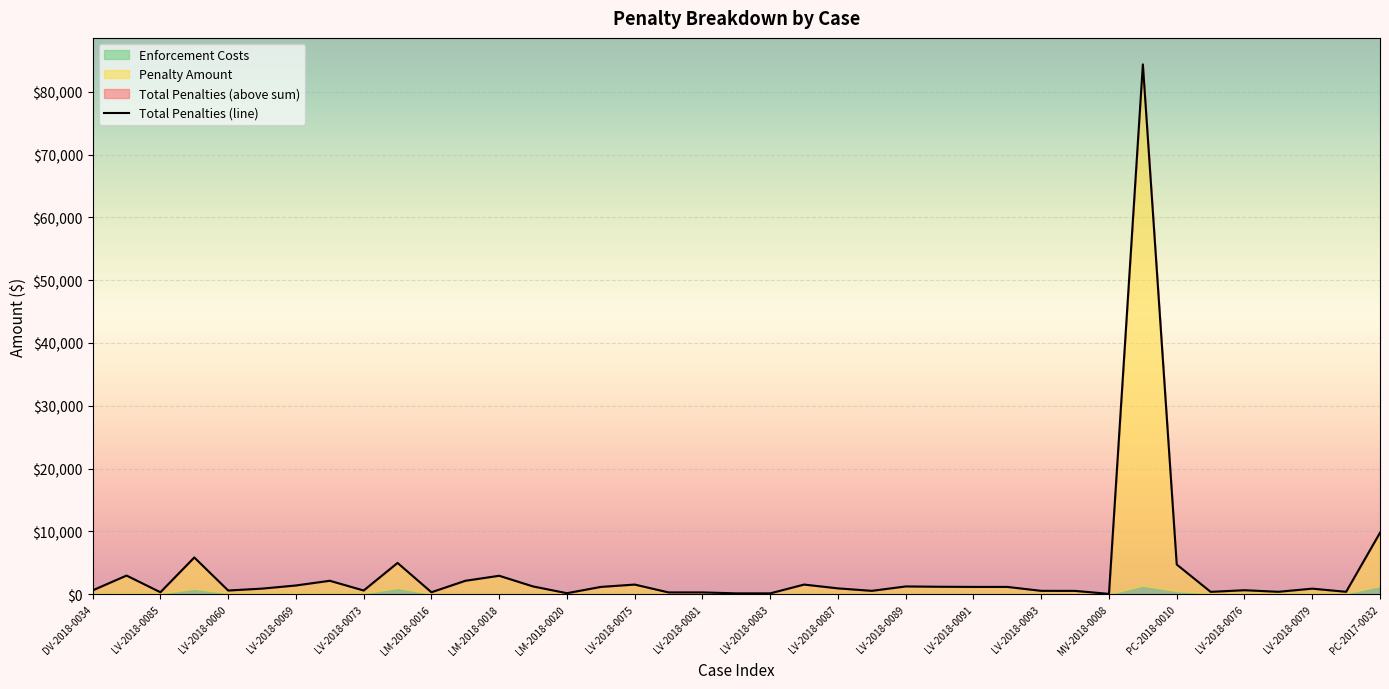

True or false: Enforcement Costs and Total Penalties cross at least once.

False